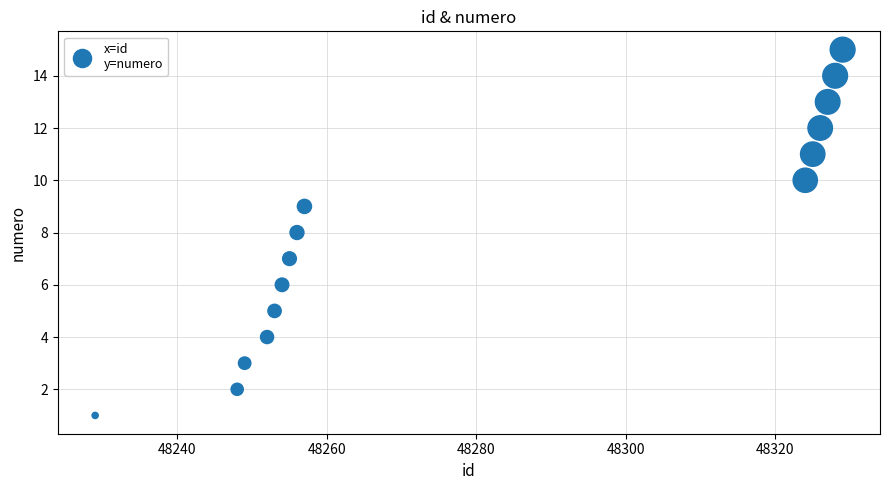

What is the range of Y values (max minus min)?

14